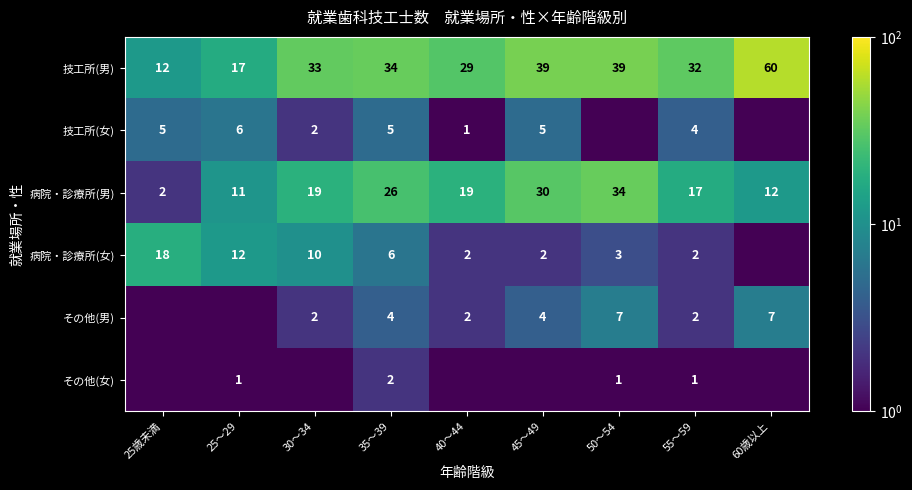

Which category has the highest value in the 病院・診療所(男) series?

50～54